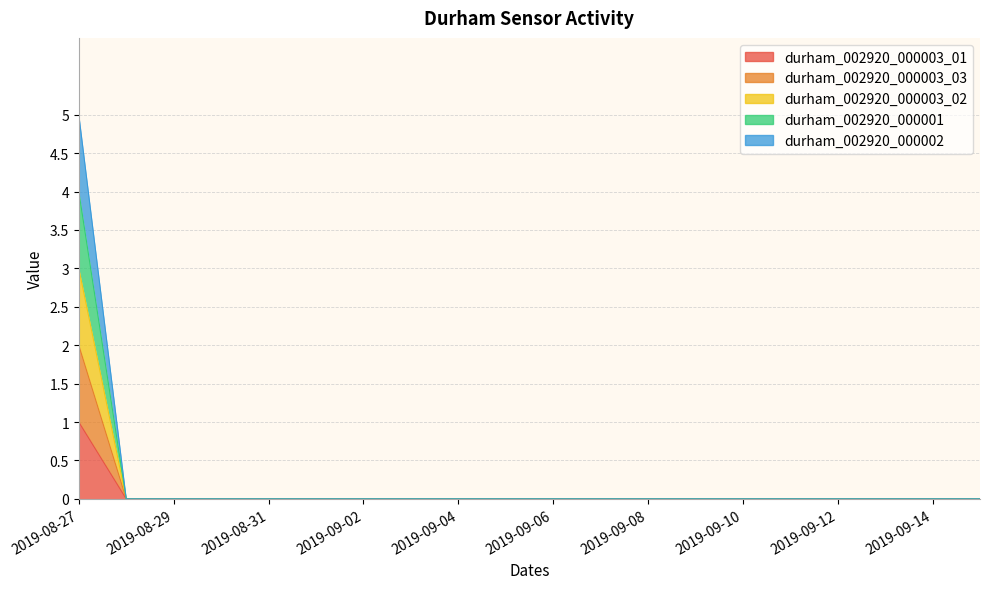

Does the chart display data point markers on the line(s)?

No